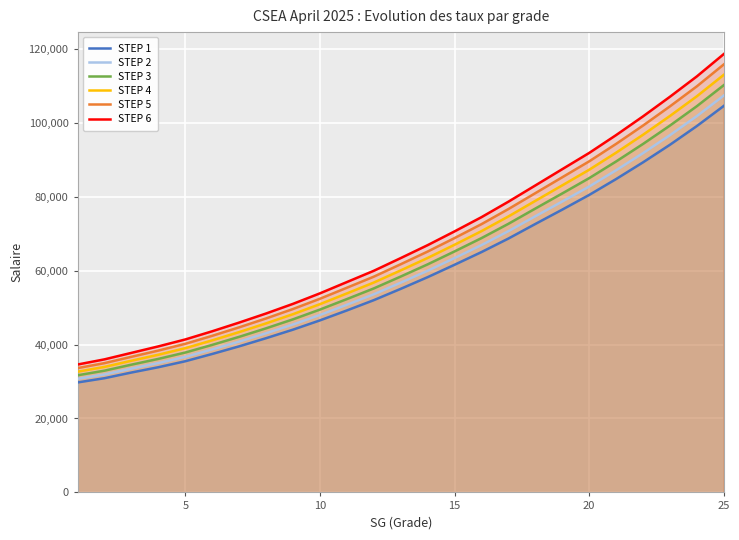

Rank the series by their maximum value, from highest to lowest.

STEP 6, STEP 5, STEP 4, STEP 3, STEP 2, STEP 1